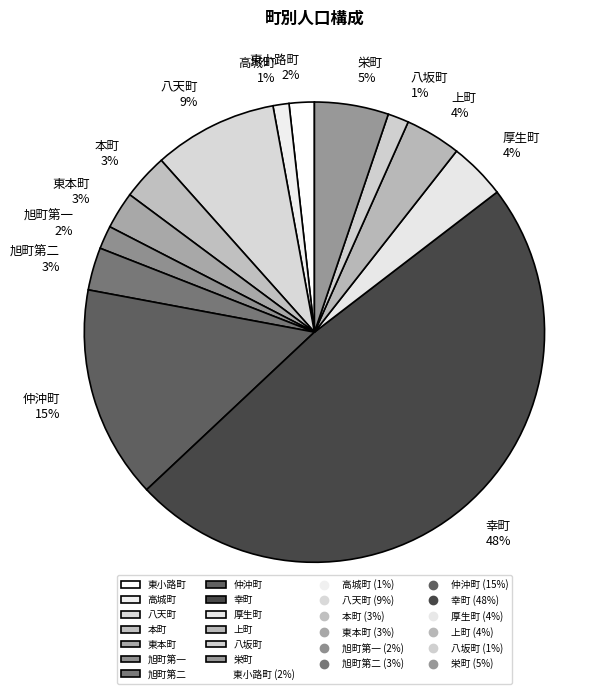

To the nearest percent, what percentage of the pie is 旭町第二?

3%